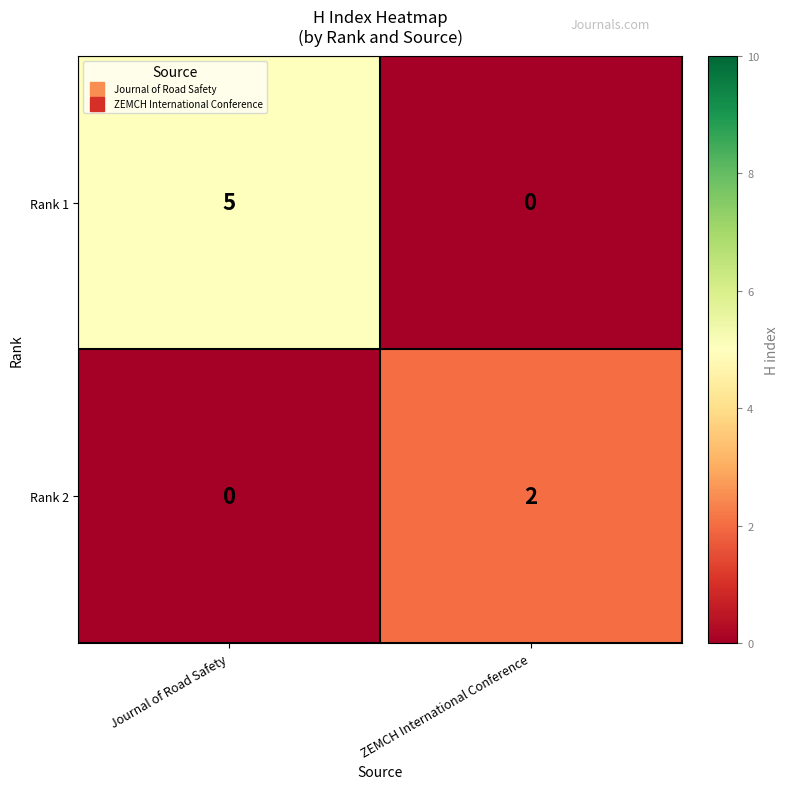

What is the difference between the maximum and minimum values in the Rank 1 series?

5